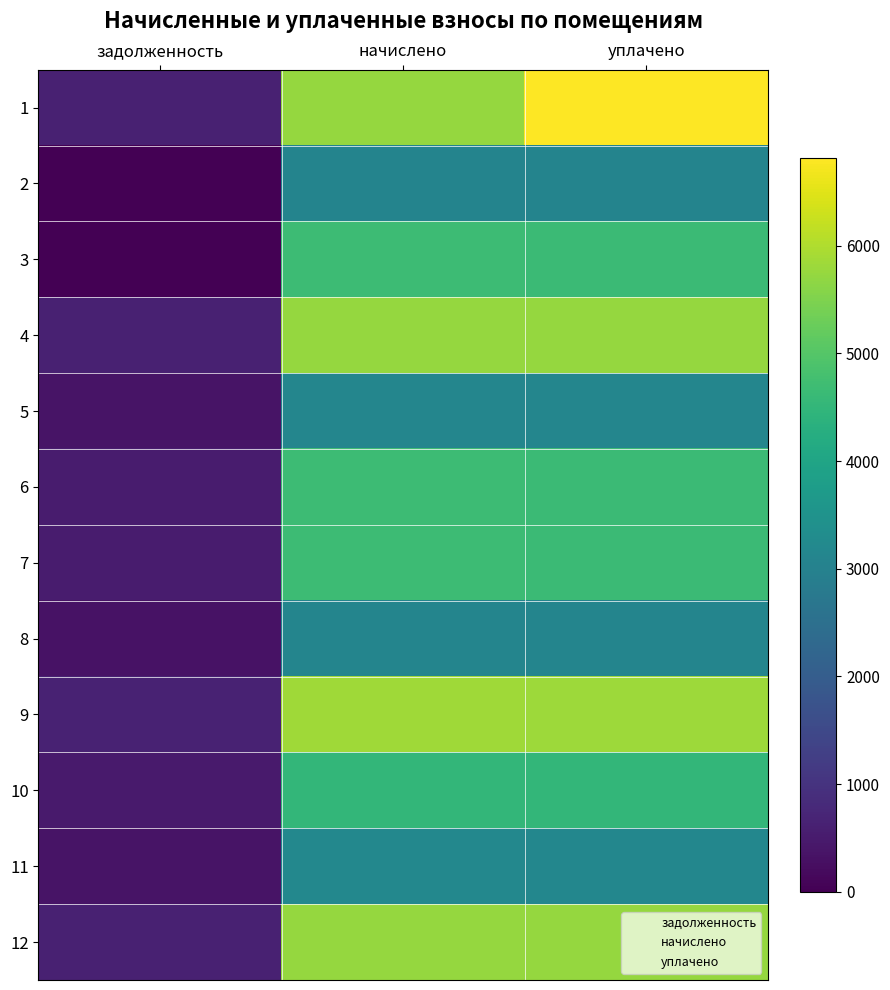

The value of начислено at 9 is 1859.6. True or false?

False